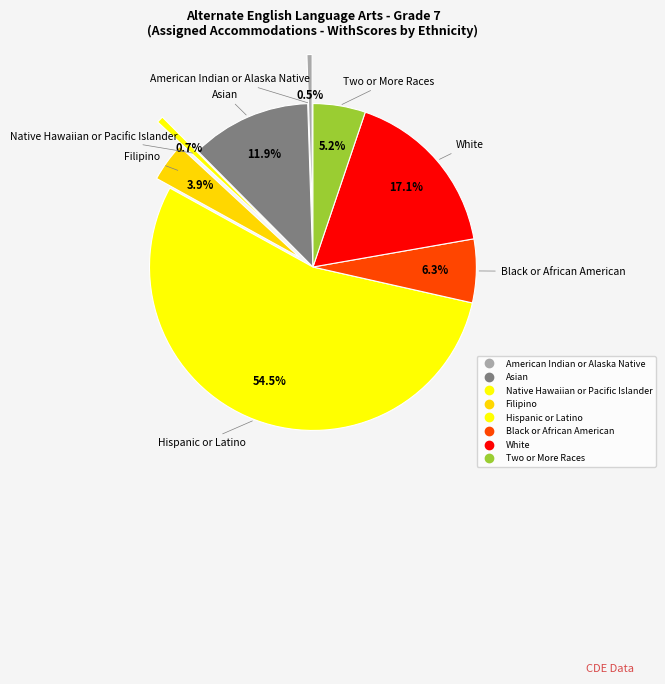

Rank the categories by value from lowest to highest.

American Indian or Alaska Native, Native Hawaiian or Pacific Islander, Filipino, Two or More Races, Black or African American, Asian, White, Hispanic or Latino